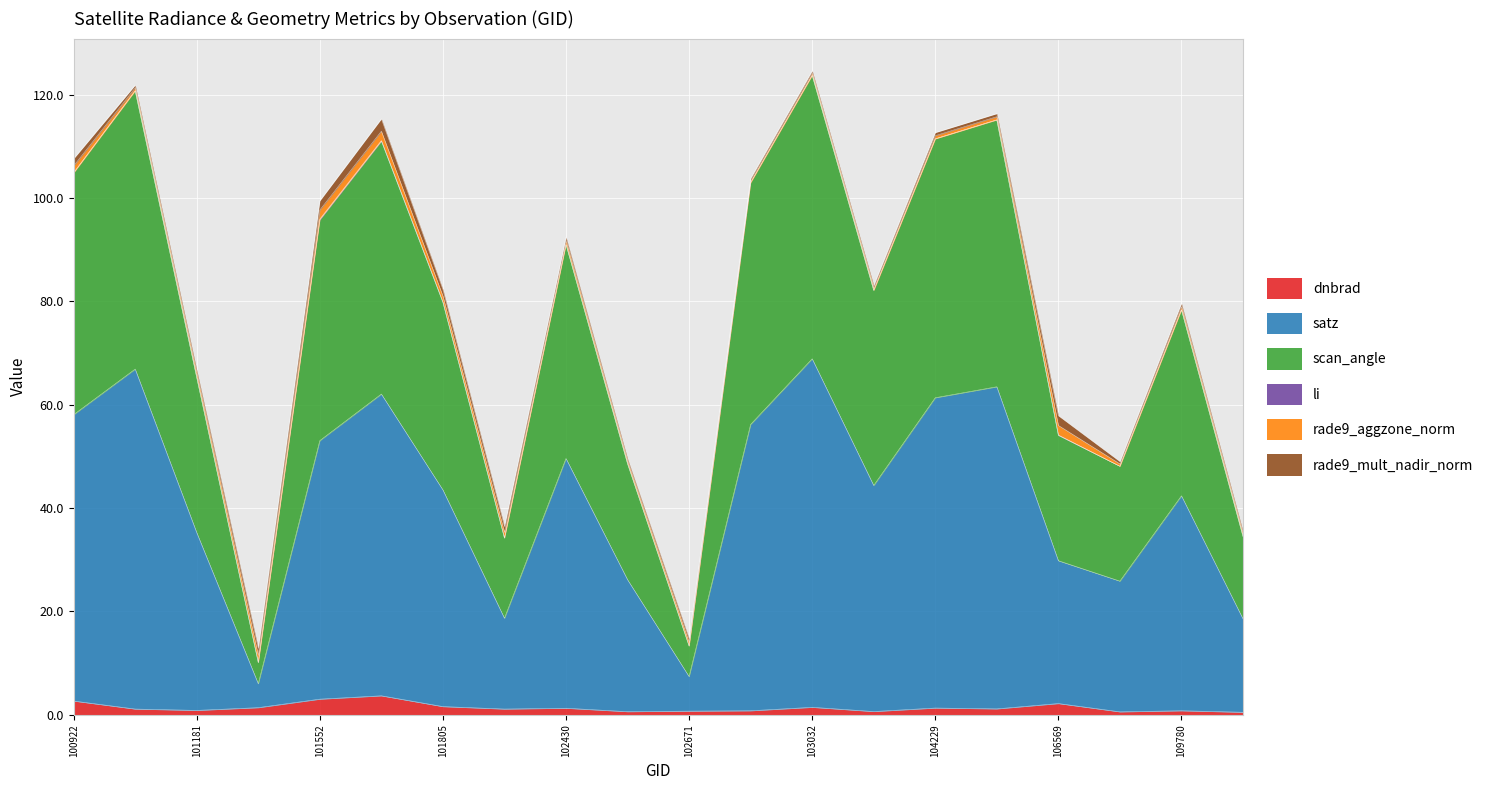

Which series has the widest spread of values?

satz